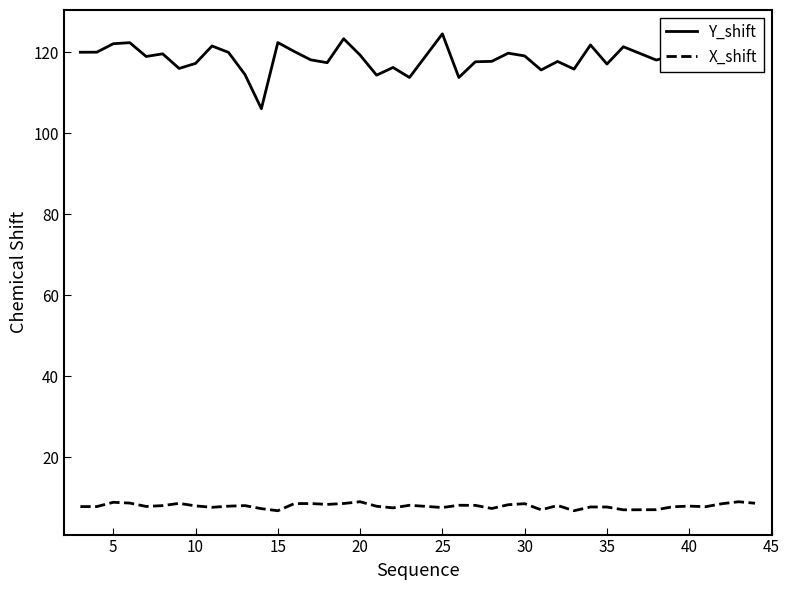

What is the maximum value for Y_shift?

124.6